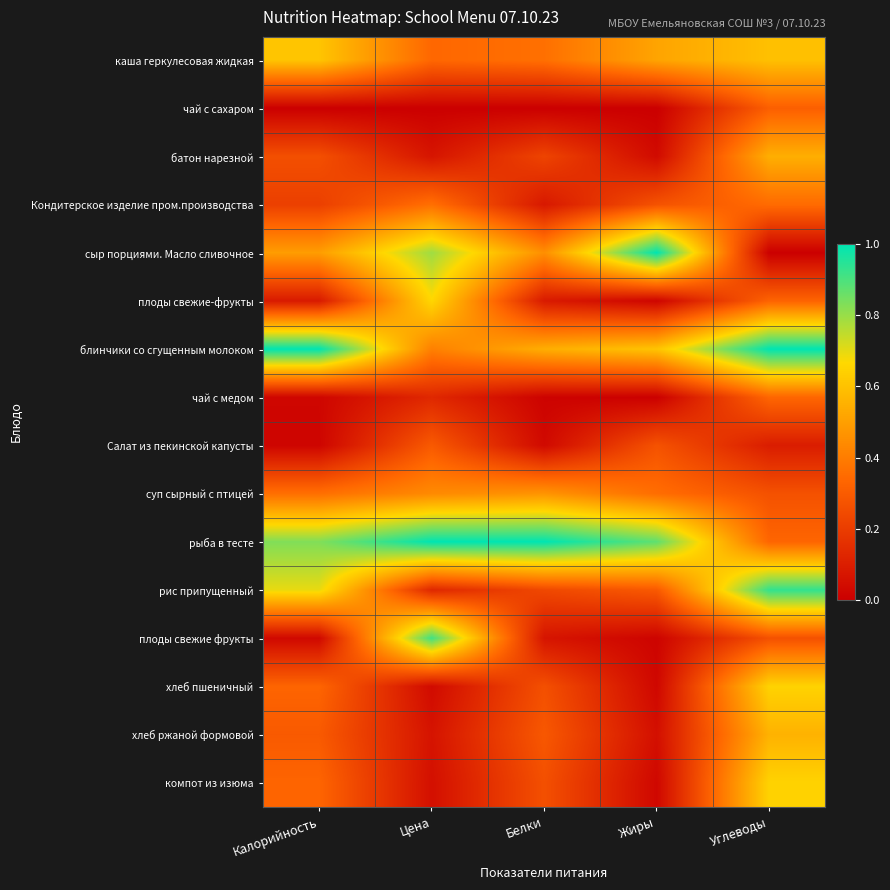

List the series in order of their peak value, highest first.

сыр порциями. Масло сливочное, блинчики со сгущенным молоком, рыба в тесте, рис припущенный, плоды свежие фрукты, плоды свежие-фрукты, хлеб пшеничный, компот из изюма, каша геркулесовая жидкая, хлеб ржаной формовой, батон нарезной, суп сырный с птицей, Кондитерское изделие пром.производства, чай с медом, чай с сахаром, Салат из пекинской капусты